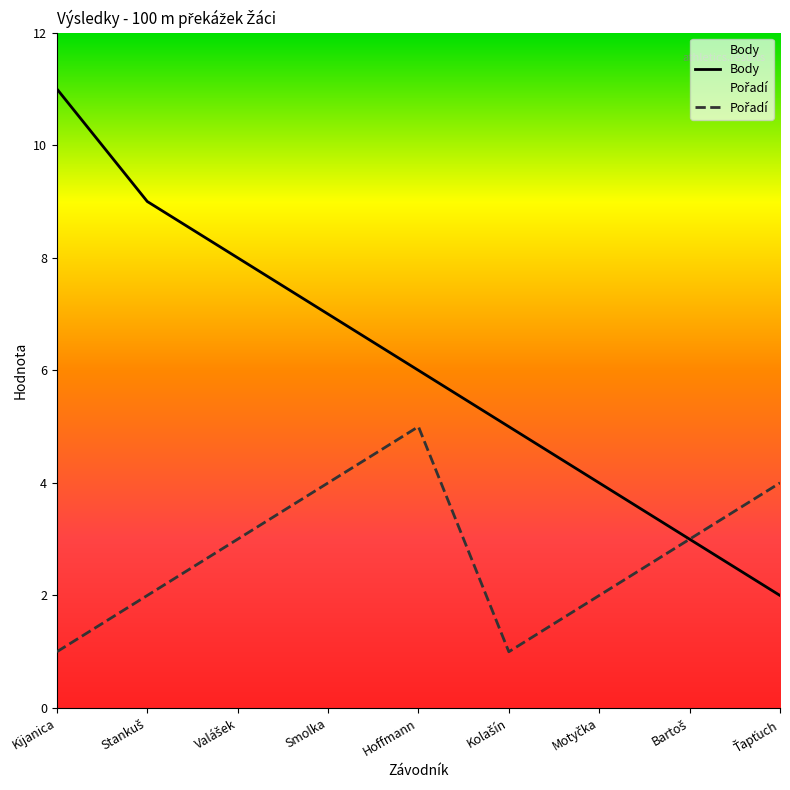

Does the chart display data point markers on the line(s)?

No